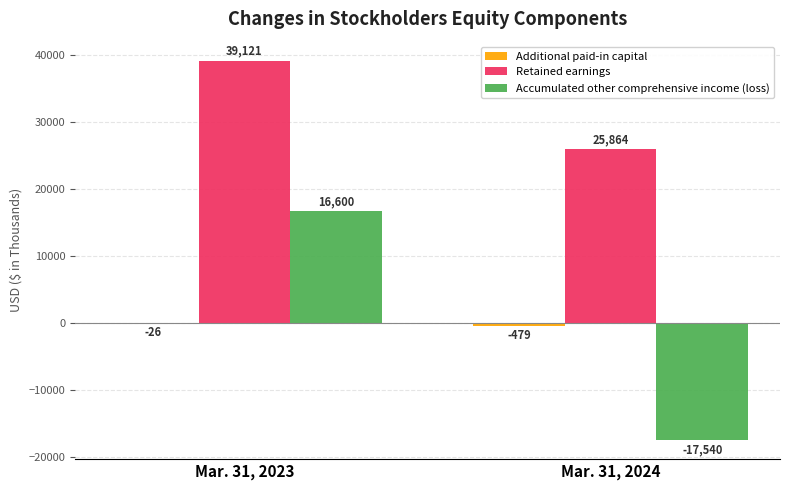

The value of Accumulated other comprehensive income (loss) at Mar. 31, 2024 is -17540. True or false?

True